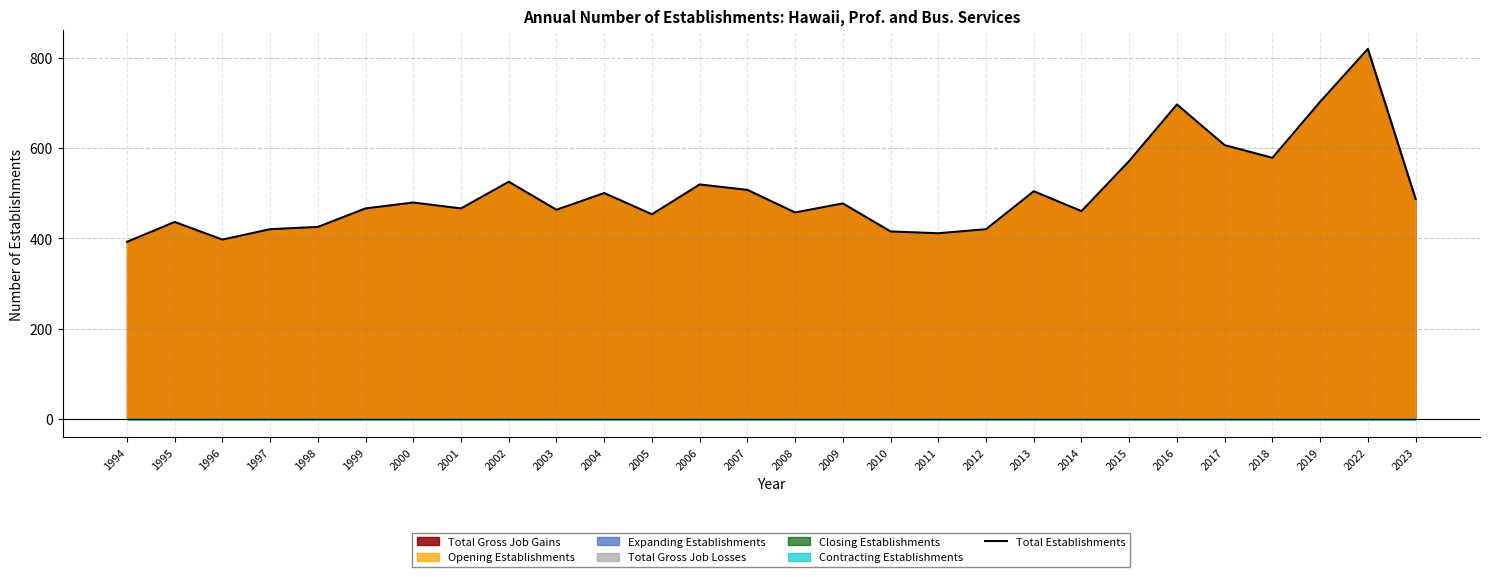

Where is the first local maximum?

1995